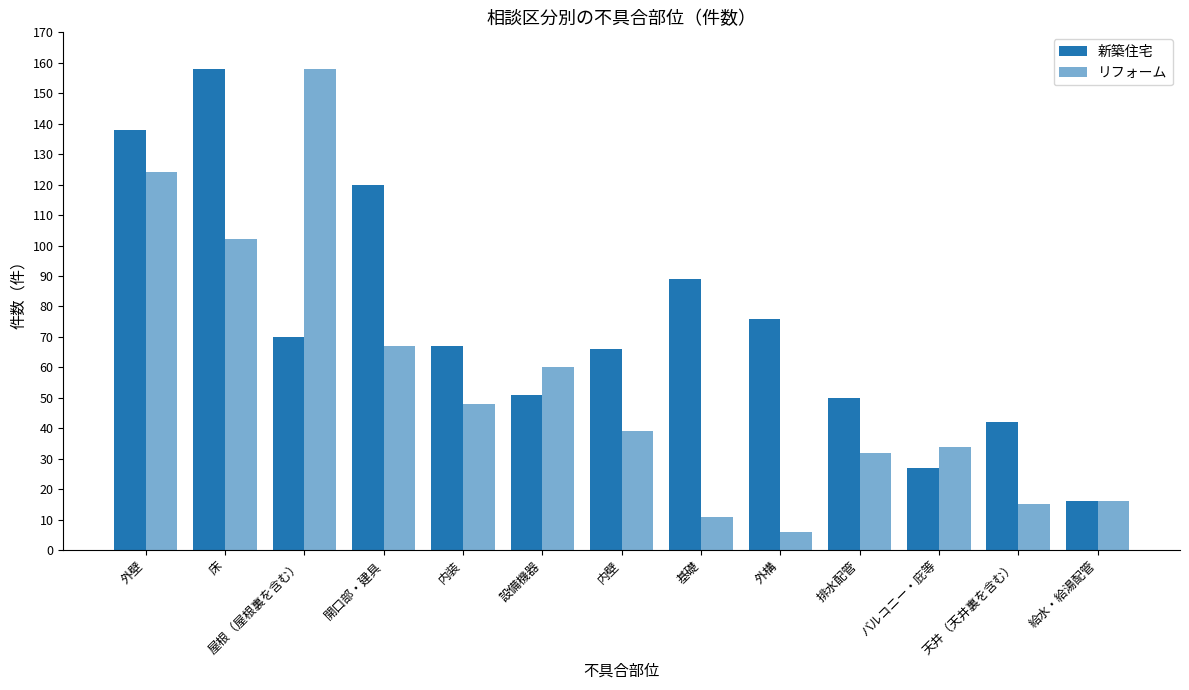

What position from the left is 内壁?

7